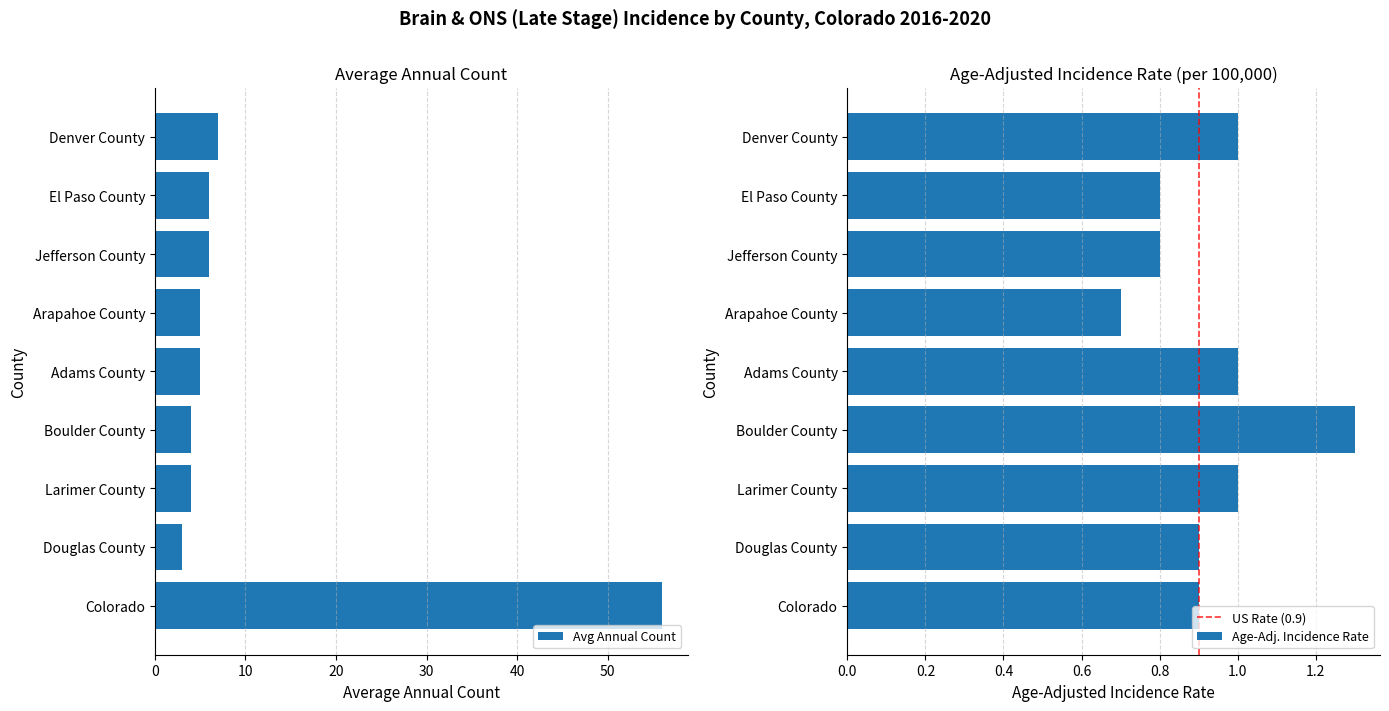

How many series are shown in this chart?

2